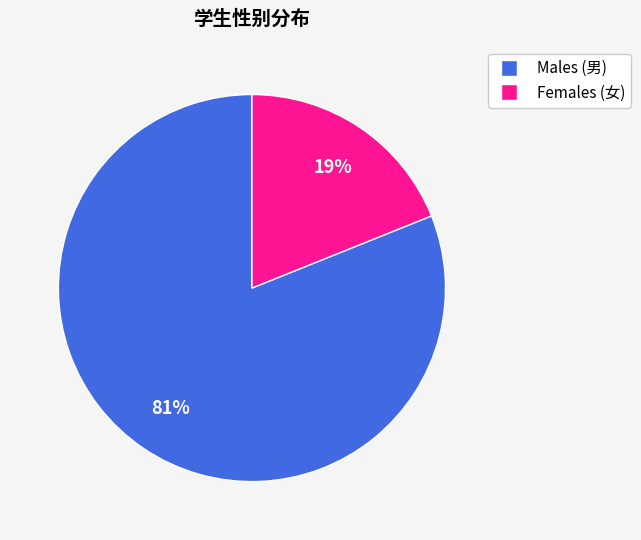

Does any single category account for the majority?

Yes